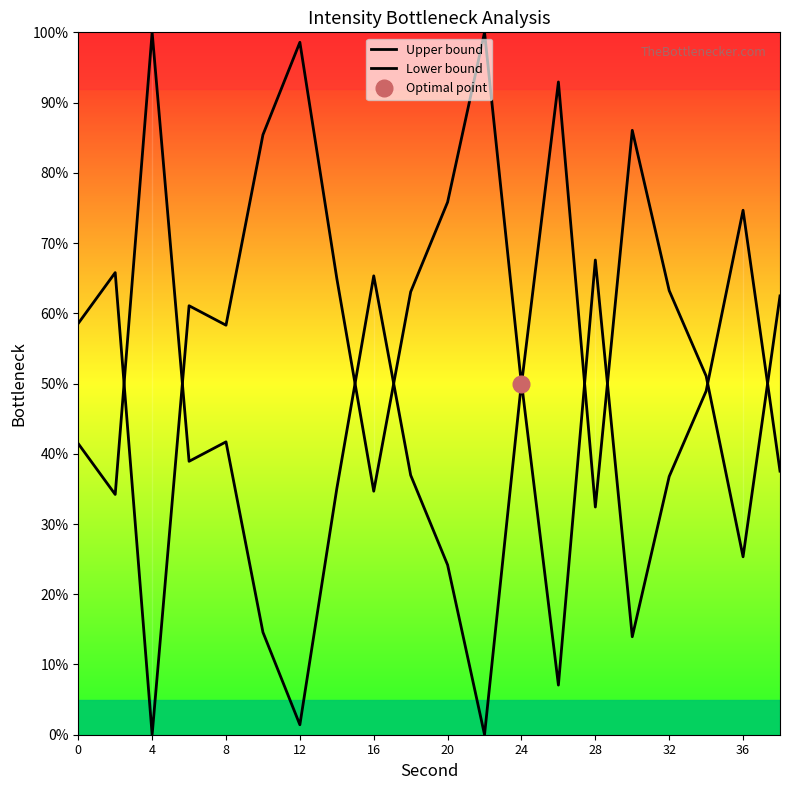

Reading right to left, list all the values displayed in this chart.

Upper bound: 37.5	74.7	48.9	36.8	13.9	67.6	7.1	50.2	0.0	24.2	37.0	65.3	35.0	1.4	14.6	41.7	38.9	100.0	34.2	41.4
Lower bound: 62.5	25.3	51.1	63.2	86.1	32.4	92.9	49.8	100.0	75.8	63.0	34.7	65.0	98.6	85.4	58.3	61.1	0.0	65.8	58.6